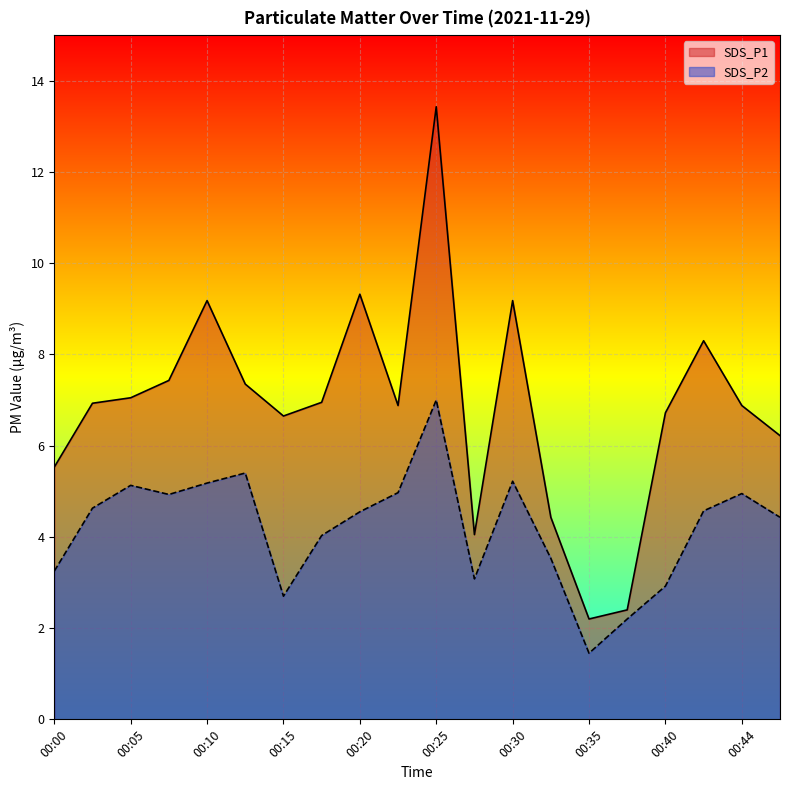

True or false: SDS_P1 and SDS_P2 intersect in this chart.

False